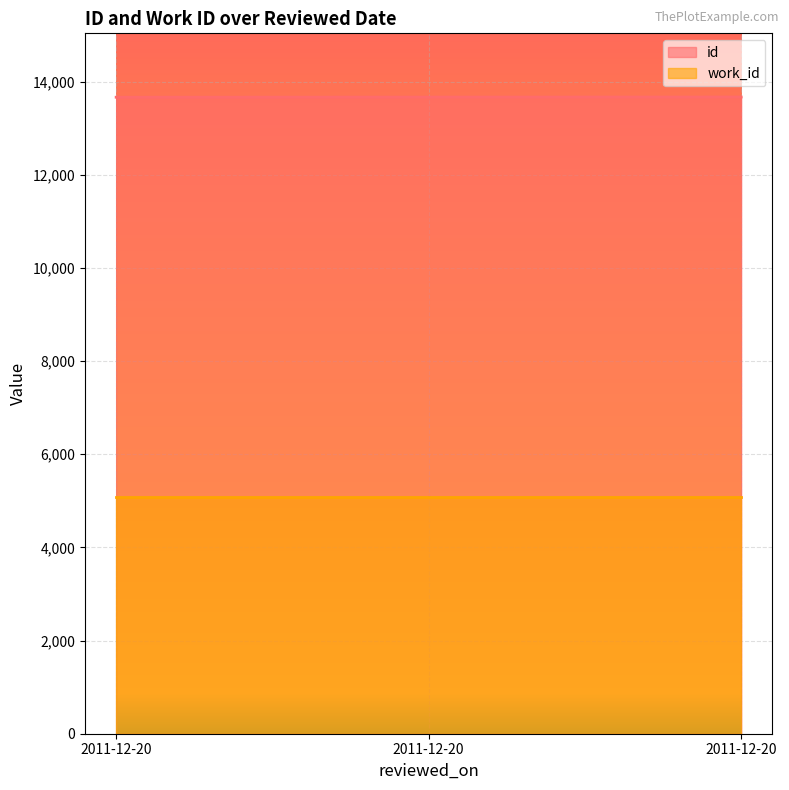

What are all the series names shown in the legend?

id, work_id